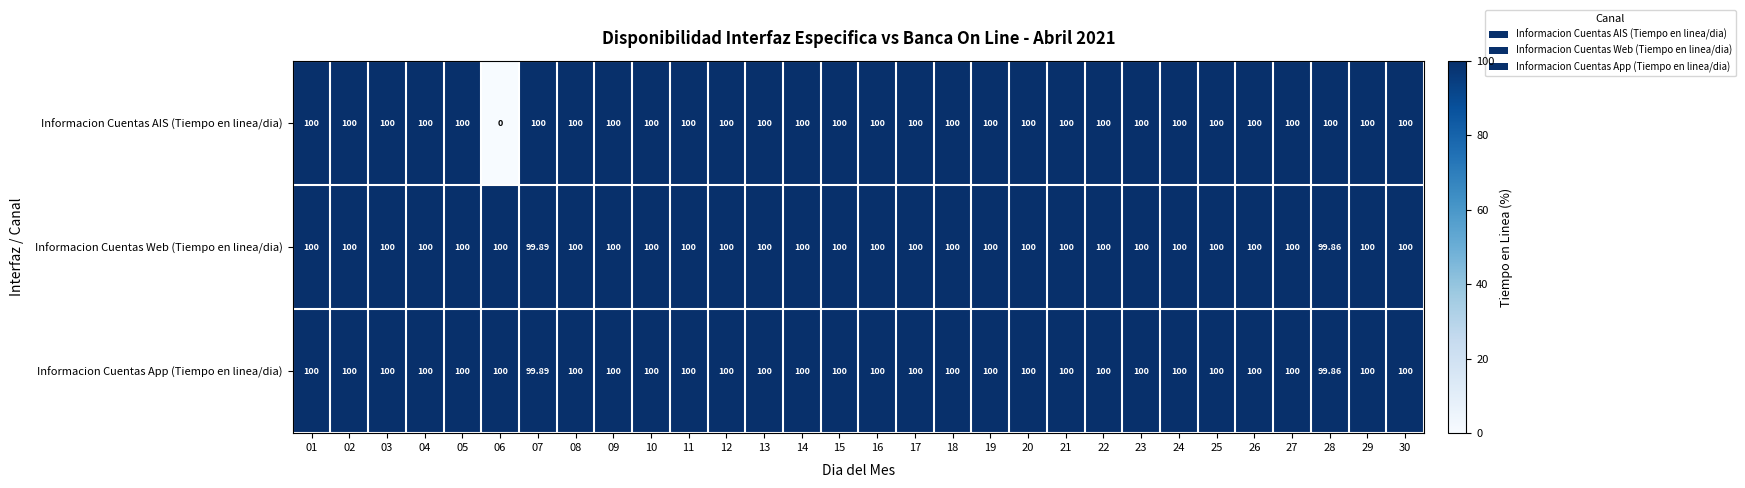

Which series has the widest spread of values?

Informacion Cuentas AIS (Tiempo en linea/dia)